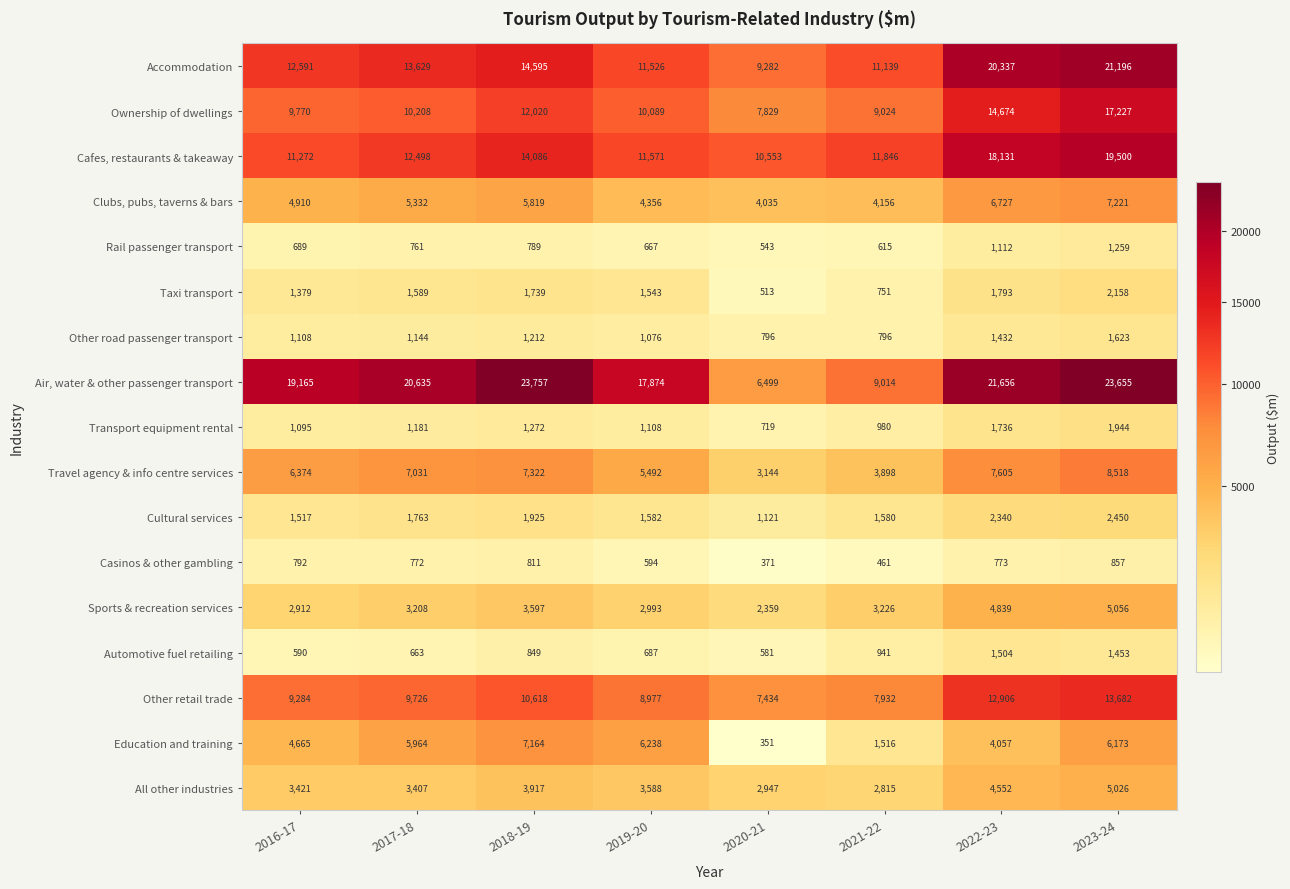

What is the difference between the Sports & recreation services values at 2016-17 and 2022-23?

1927